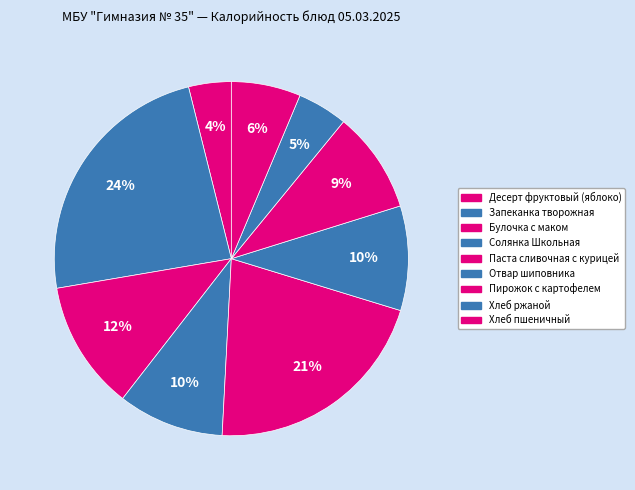

To the nearest percent, what portion does Хлеб ржаной represent?

5%